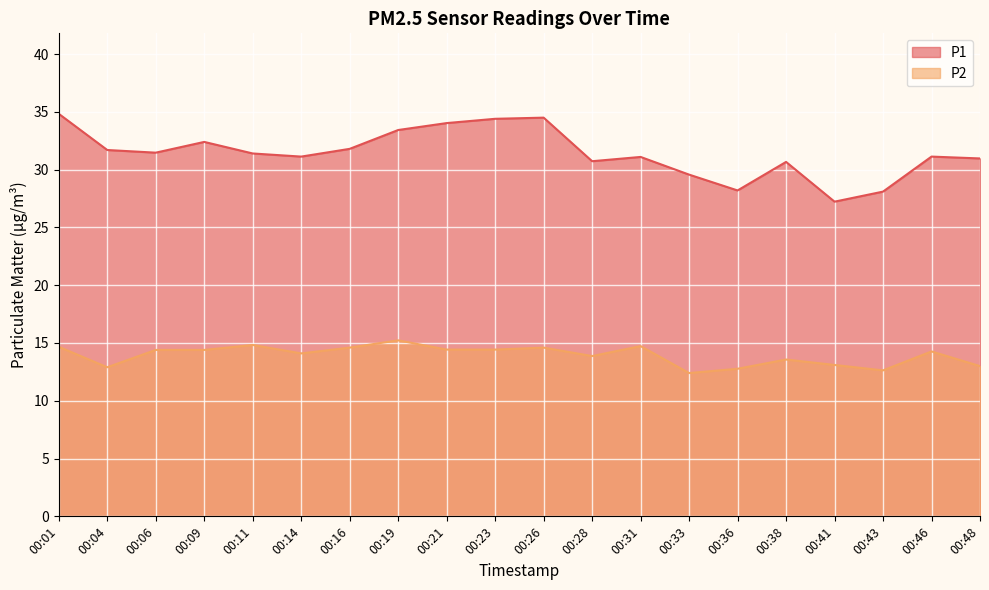

At which label does P1 reach its minimum?

00:41